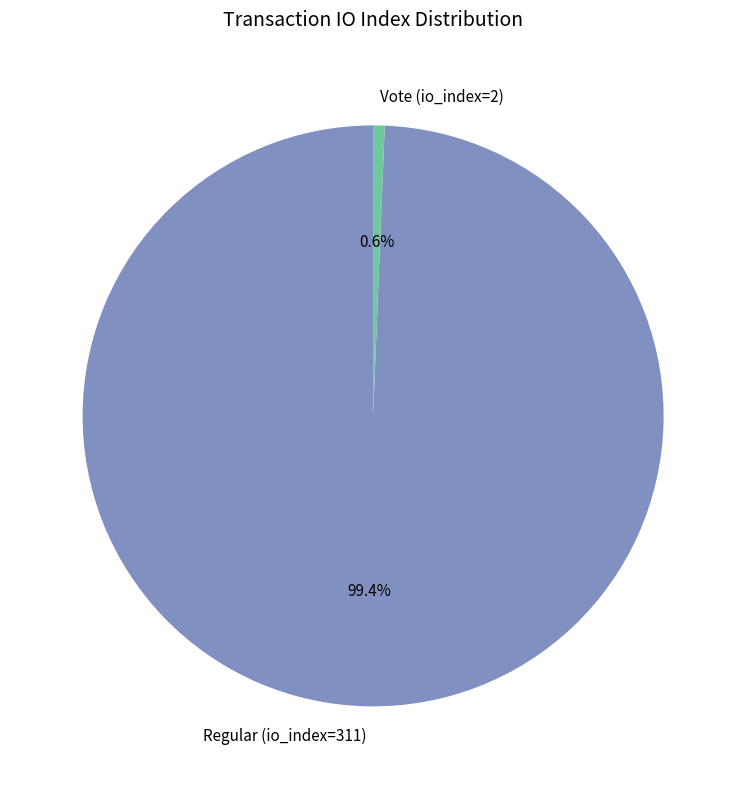

Count the number of slices in the pie.

2